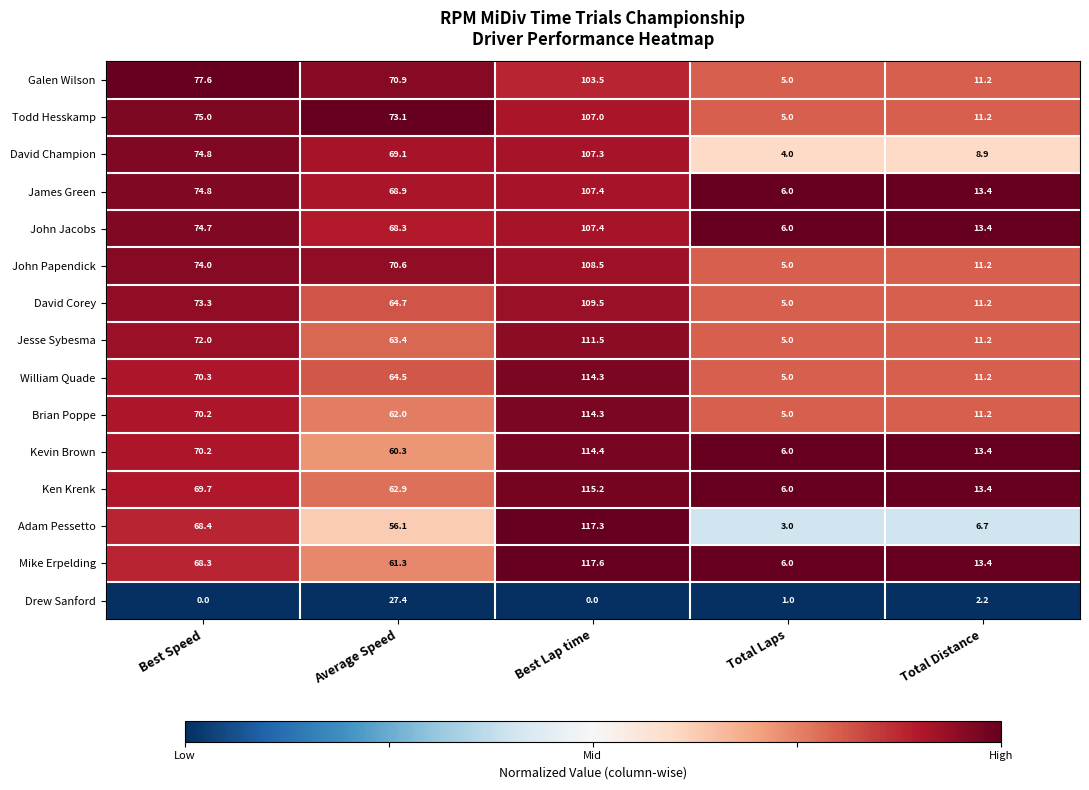

Count the number of categories in the chart.

5